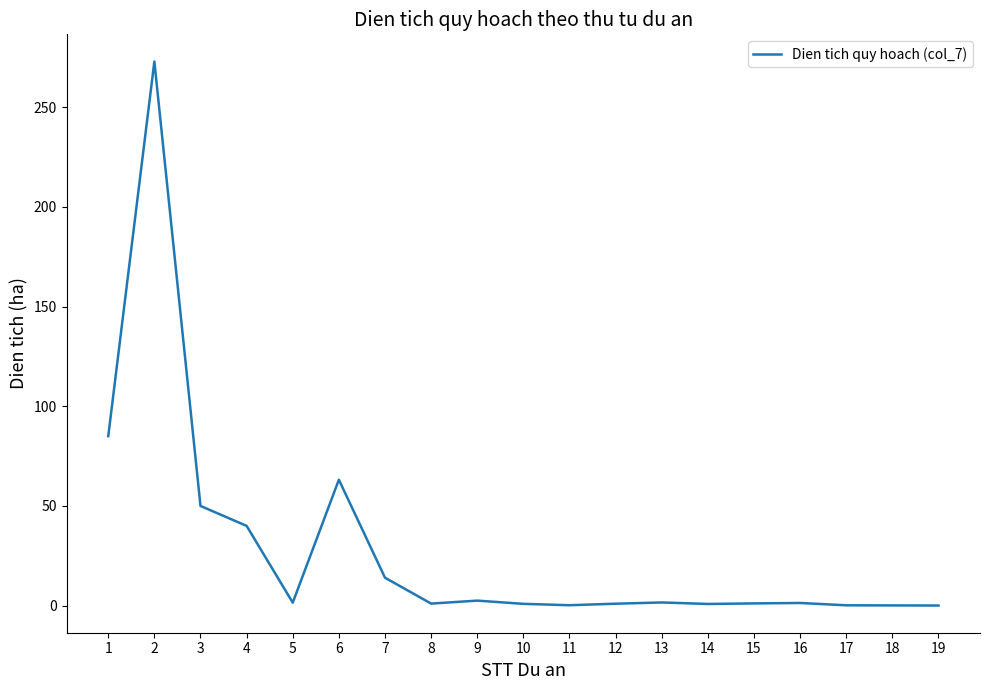

What is the change in value from 4 to 7?

-26.0